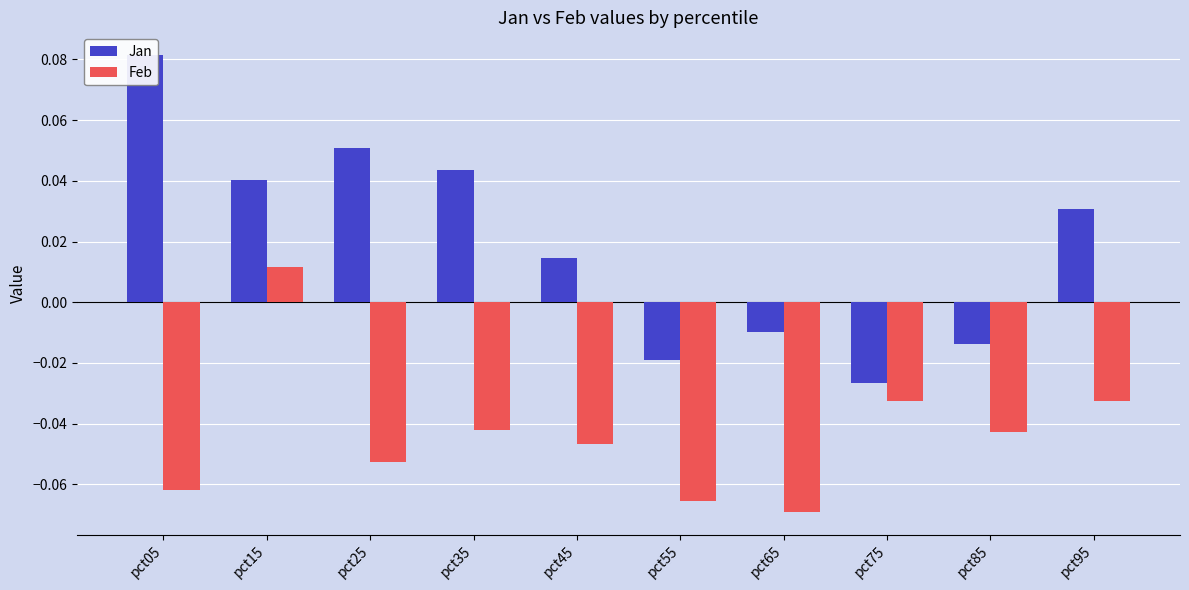

What is the approximate value of Feb at pct55?

-0.1